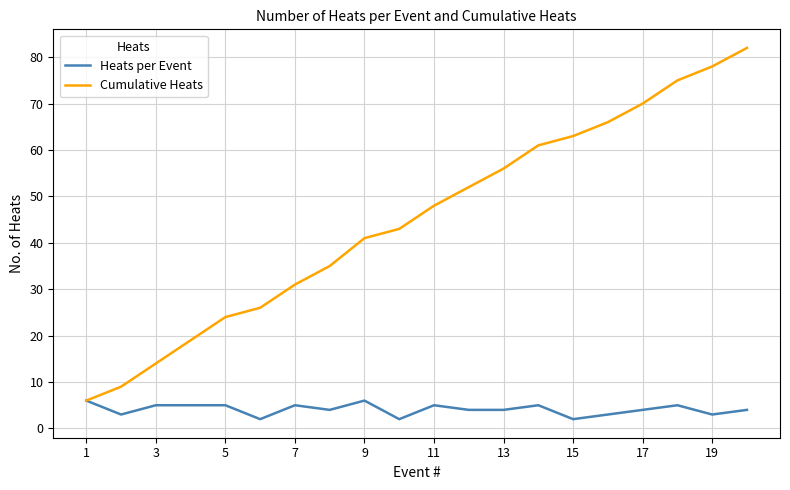

What is the maximum value for Heats per Event?

6